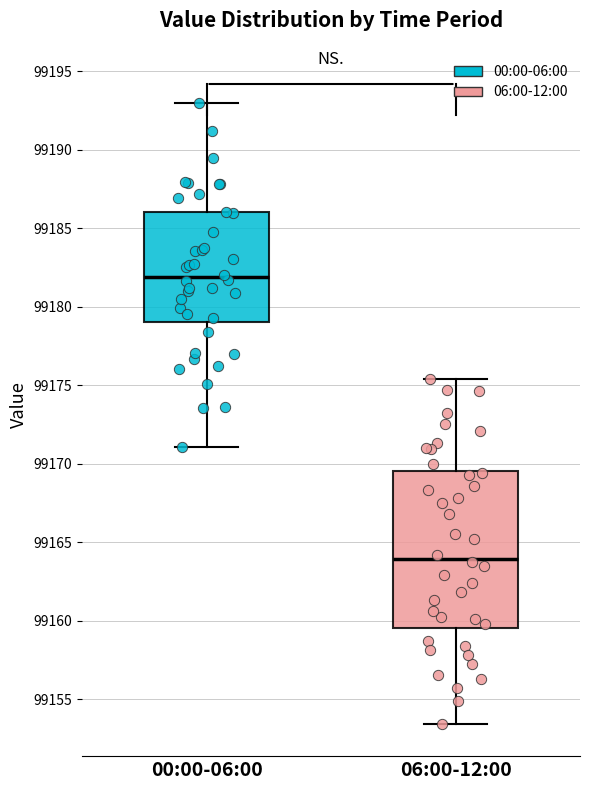

Reading left to right, transcribe this box plot: for each box, give where its median line is, the range the box spans, and where its two whiskers end, as read against the y-axis. The values are not printed on the chart, so give them approximately, as read against the axis.

00:00-06:00: median 99182.0, box 99179.0 to 99186.0, whiskers 99171.0 to 99193.0
06:00-12:00: median 99164.0, box 99159.5 to 99169.5, whiskers 99153.5 to 99175.5